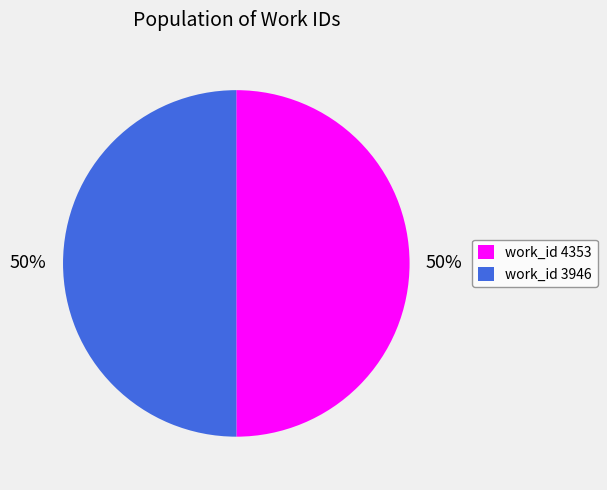

True or false: work_id 3946 accounts for 50% of the total.

True